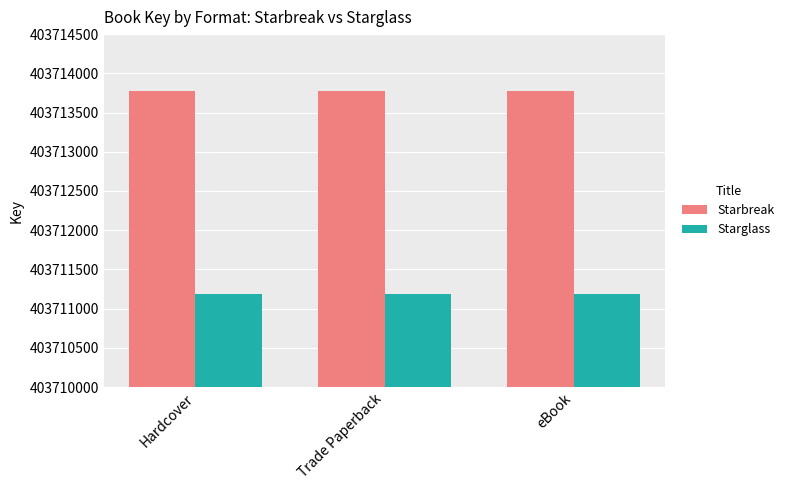

Reading left to right, what are all the values shown in this chart?

Starbreak: Hardcover=403713777	Trade Paperback=403713777	eBook=403713777
Starglass: Hardcover=403711190	Trade Paperback=403711190	eBook=403711190